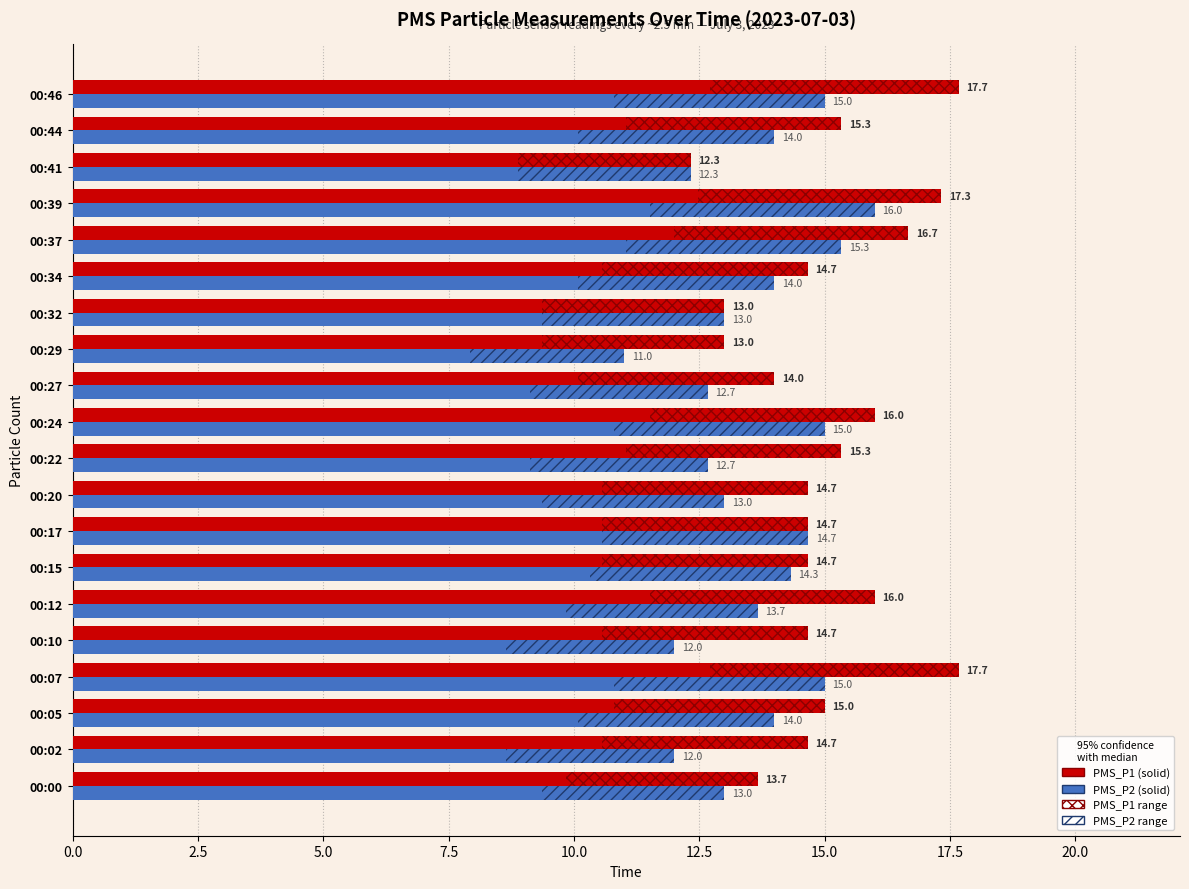

At which category is the sum across all series the highest?

00:39